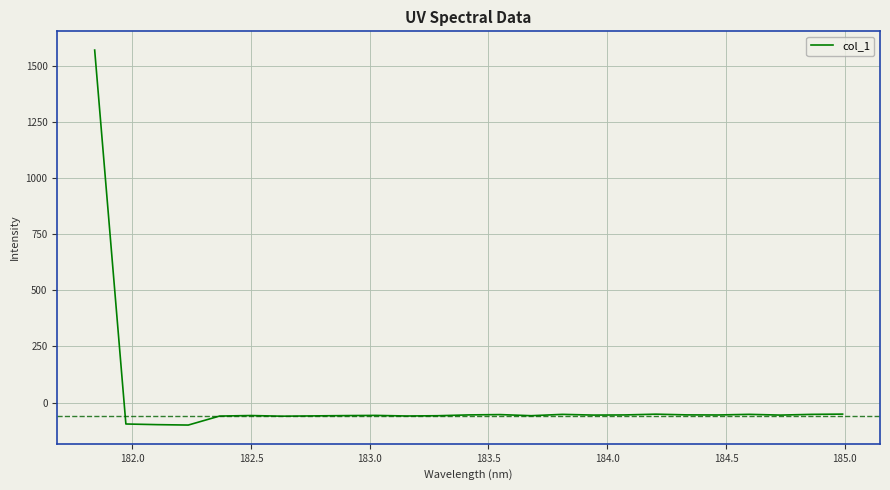

What is the difference between the maximum and minimum values?

1671.7